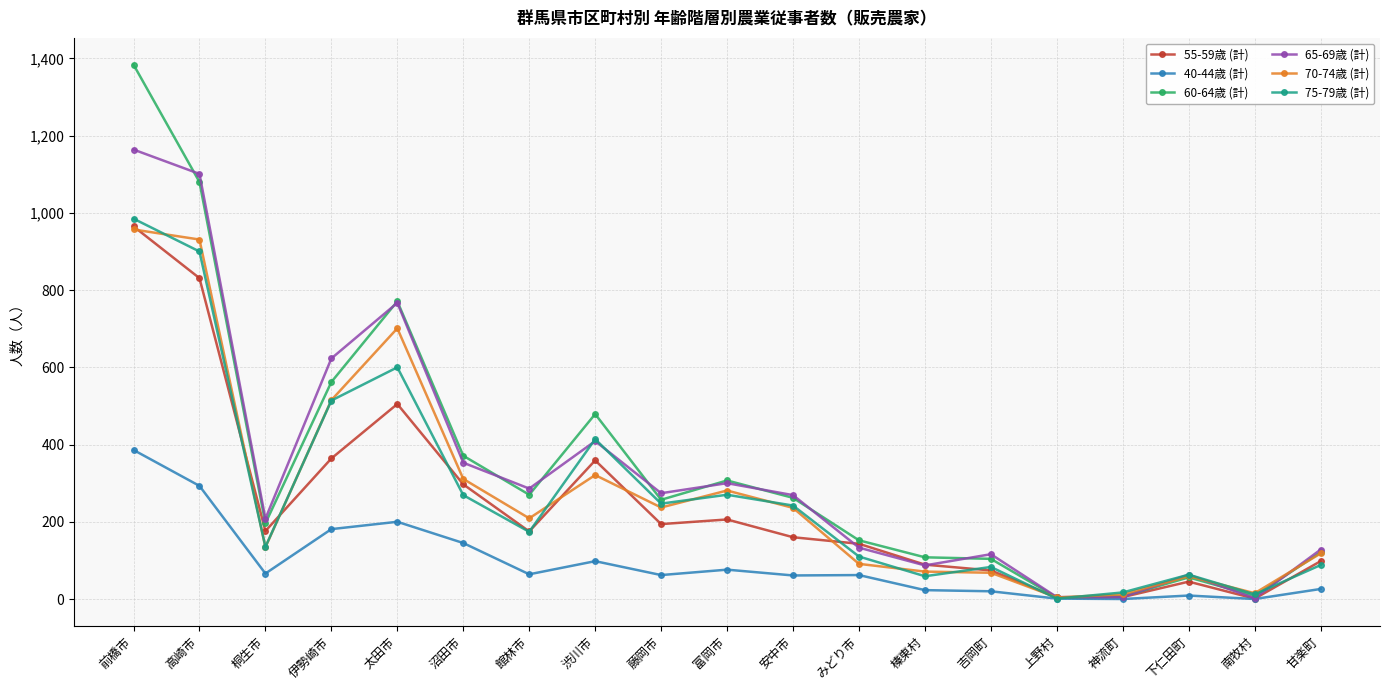

At which category is the sum across all series the highest?

前橋市